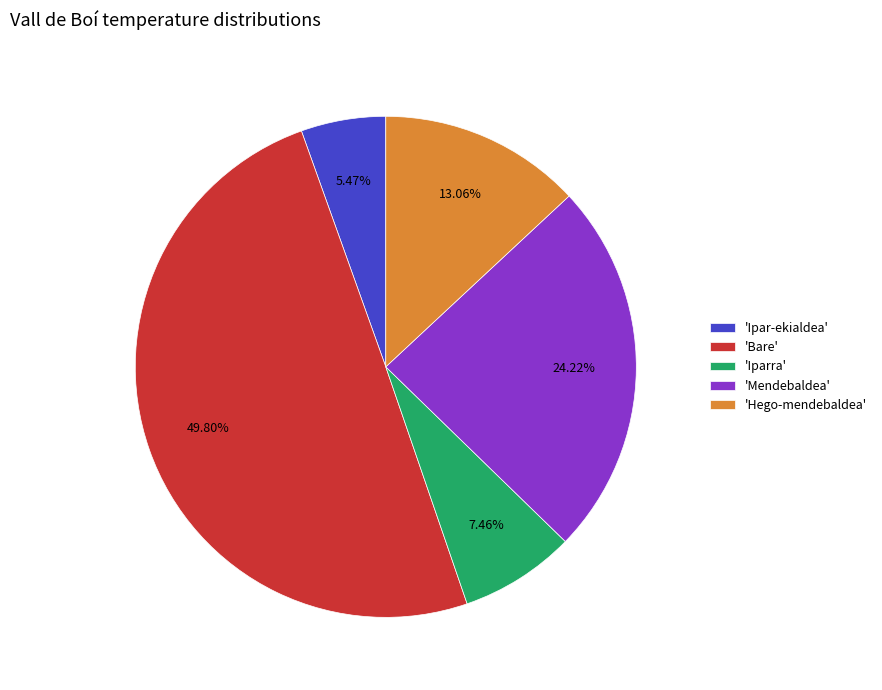

Rank the categories by value from highest to lowest.

'Bare', 'Mendebaldea', 'Hego-mendebaldea', 'Iparra', 'Ipar-ekialdea'